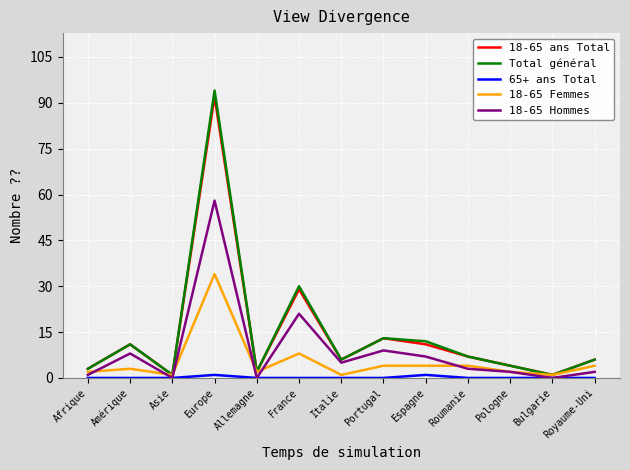

Which series changed the most between Allemagne and Italie?

18-65 Hommes